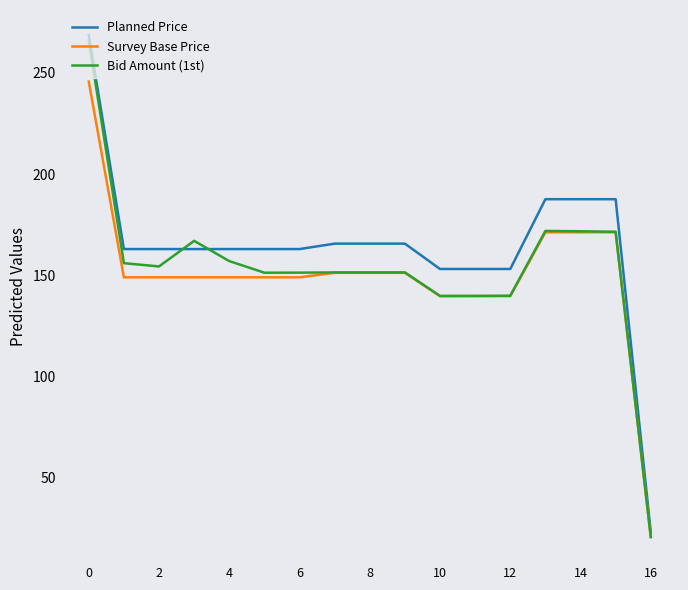

Which series has the widest spread of values?

Planned Price